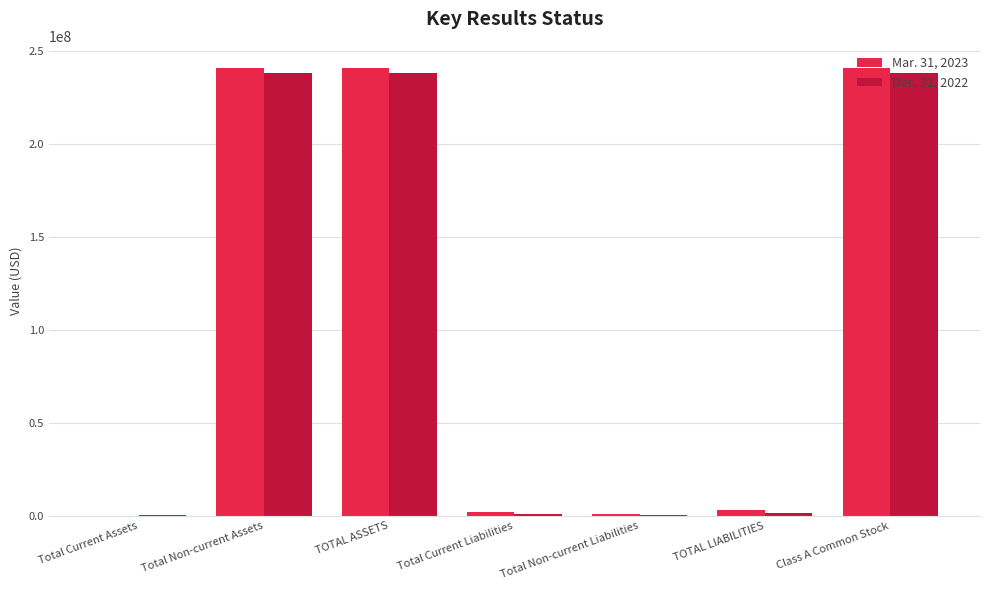

What is the highest value of the Mar. 31, 2023 series?

240625066